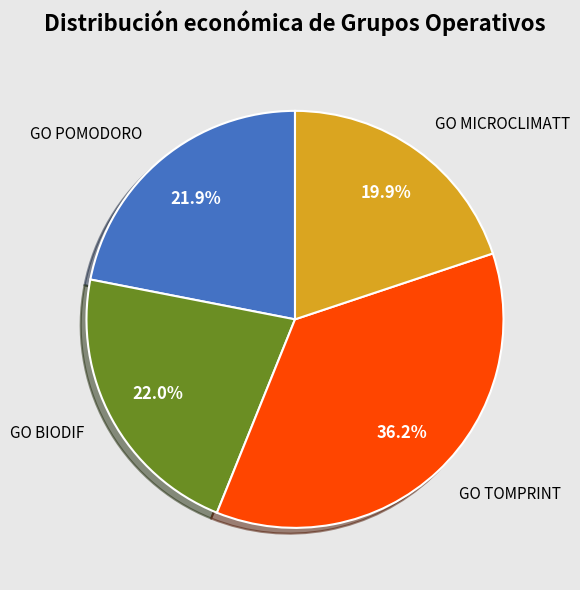

Is it true that GO POMODORO is 8% of the pie?

False